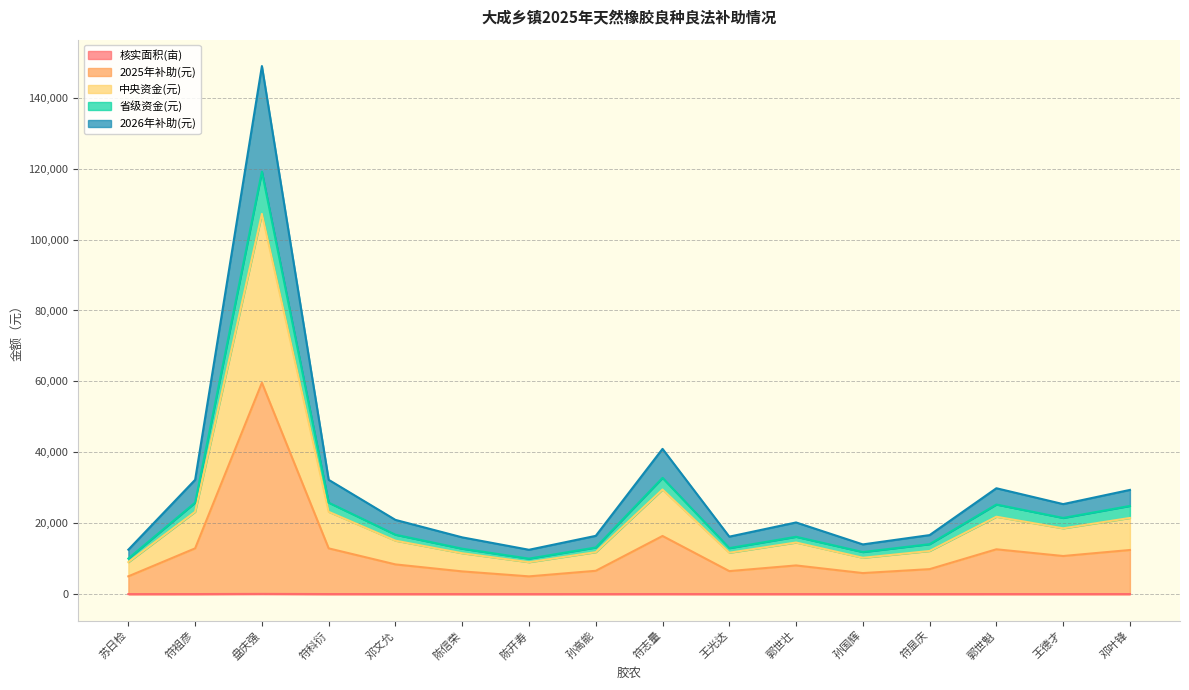

What is the greatest value displayed?

148934.5